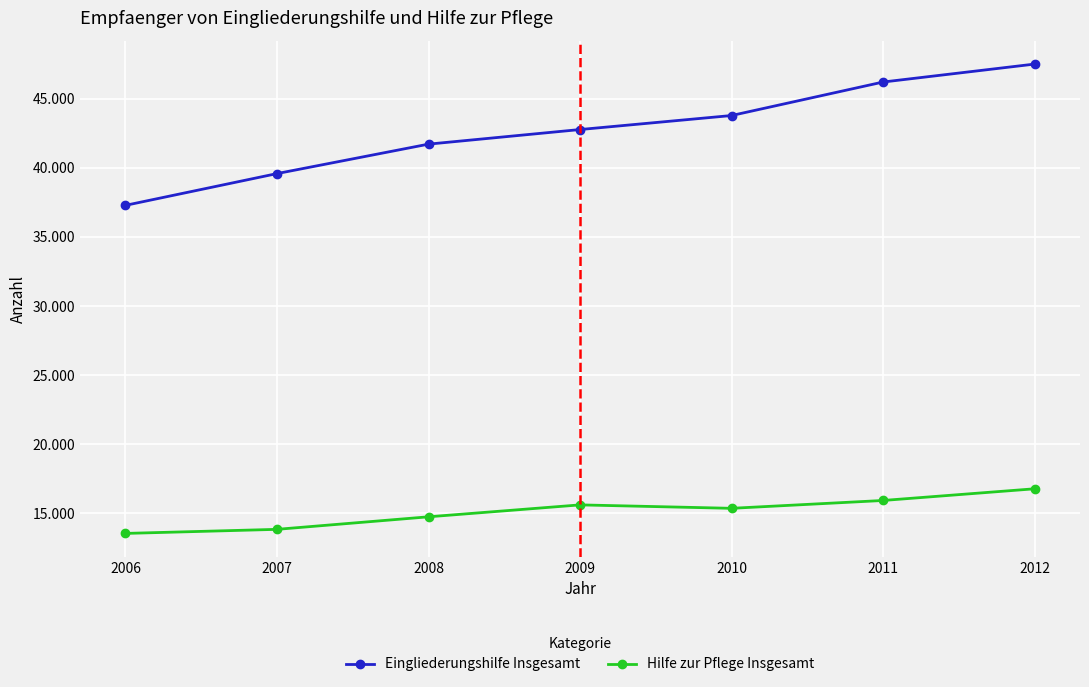

True or false: Eingliederungshilfe Insgesamt and Hilfe zur Pflege Insgesamt intersect in this chart.

False